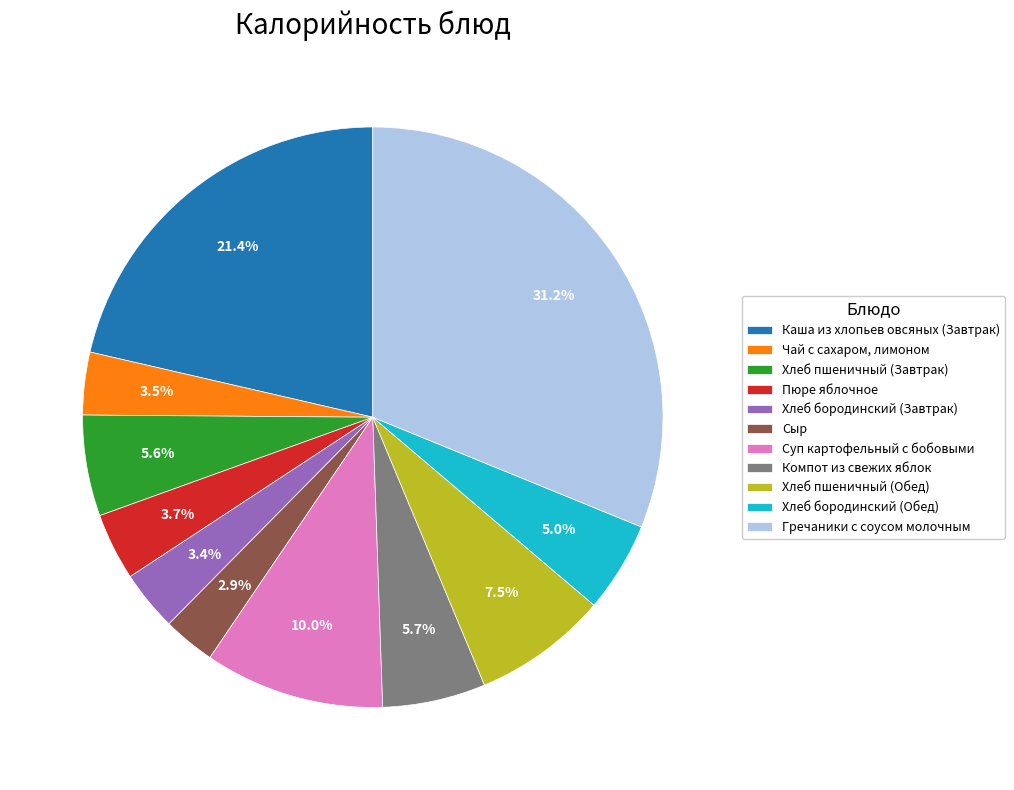

To the nearest percent, what is the difference between the largest and smallest slice percentages?

28%